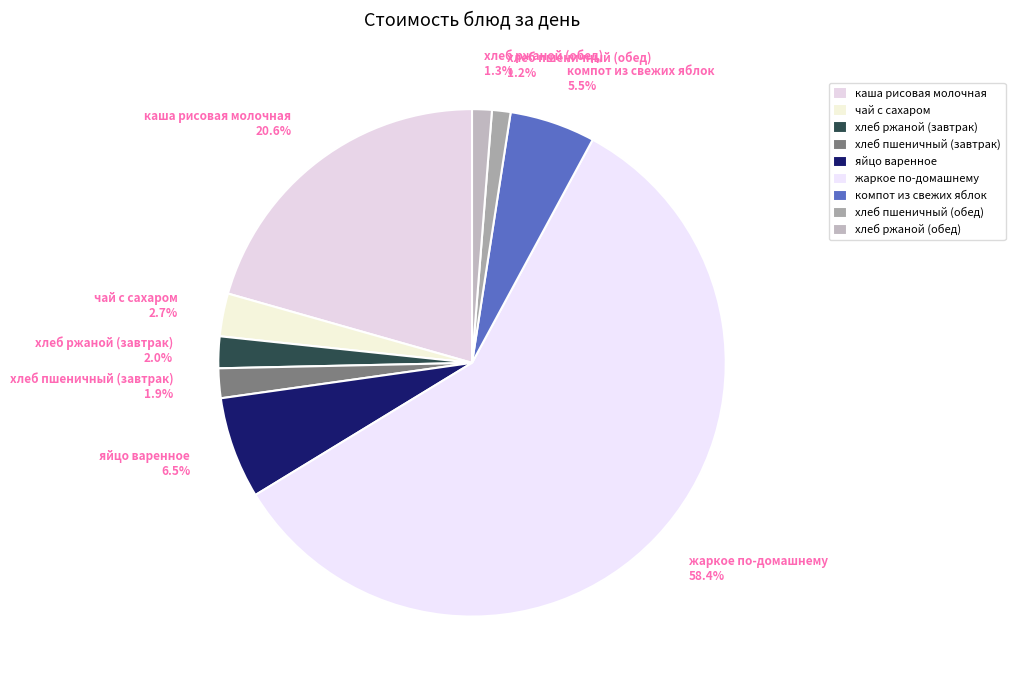

The чай с сахаром slice represents 3% of the pie. True or false?

True